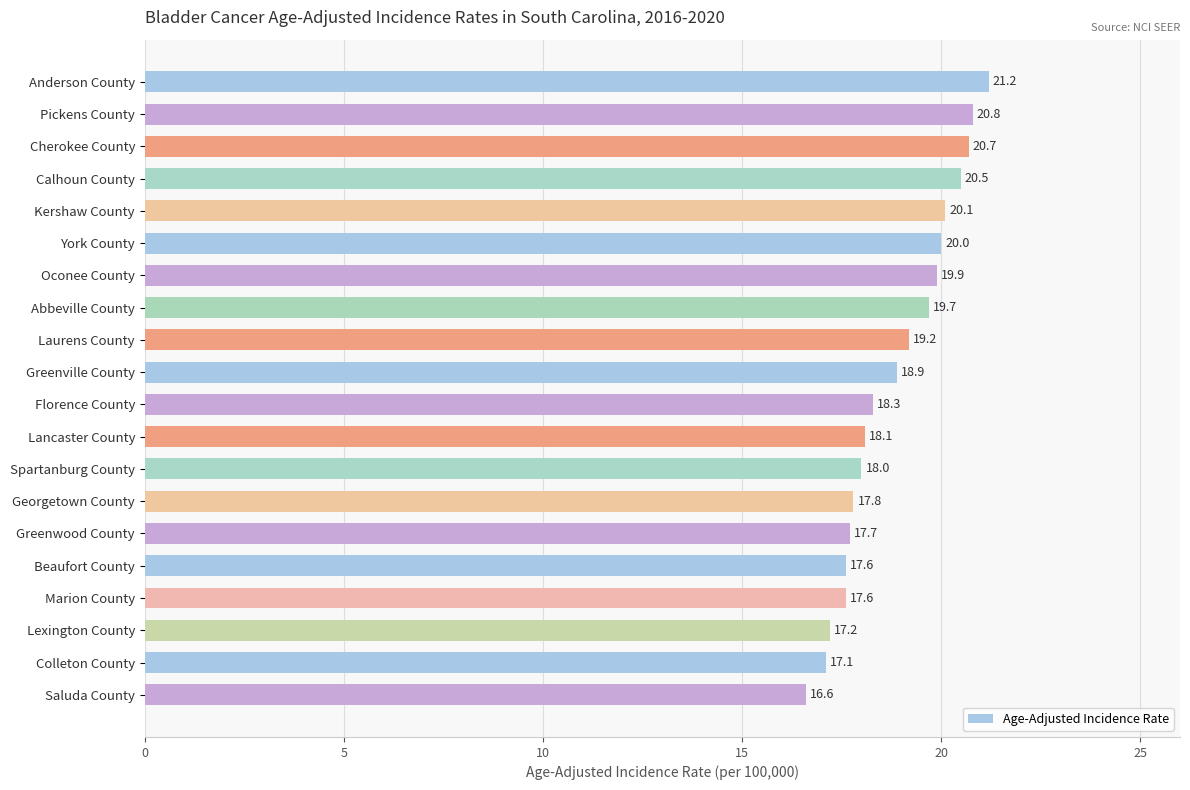

True or false: the data shows 17.8 at Georgetown County.

True